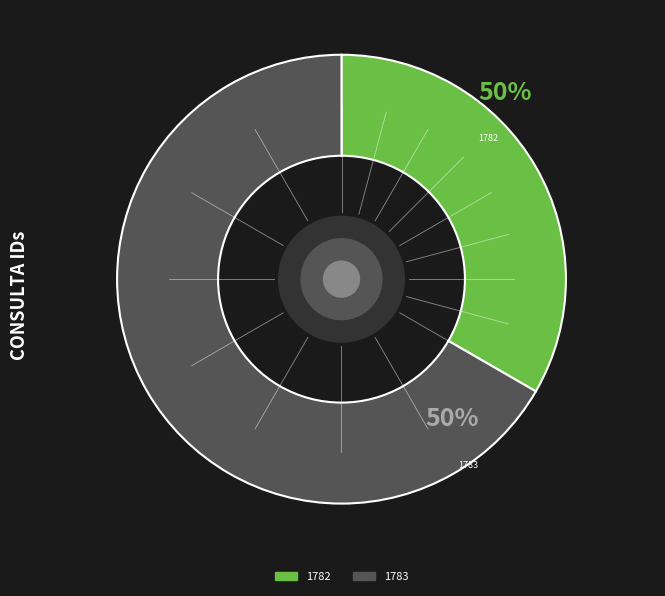

True or false: 1782 accounts for 33% of the total.

True